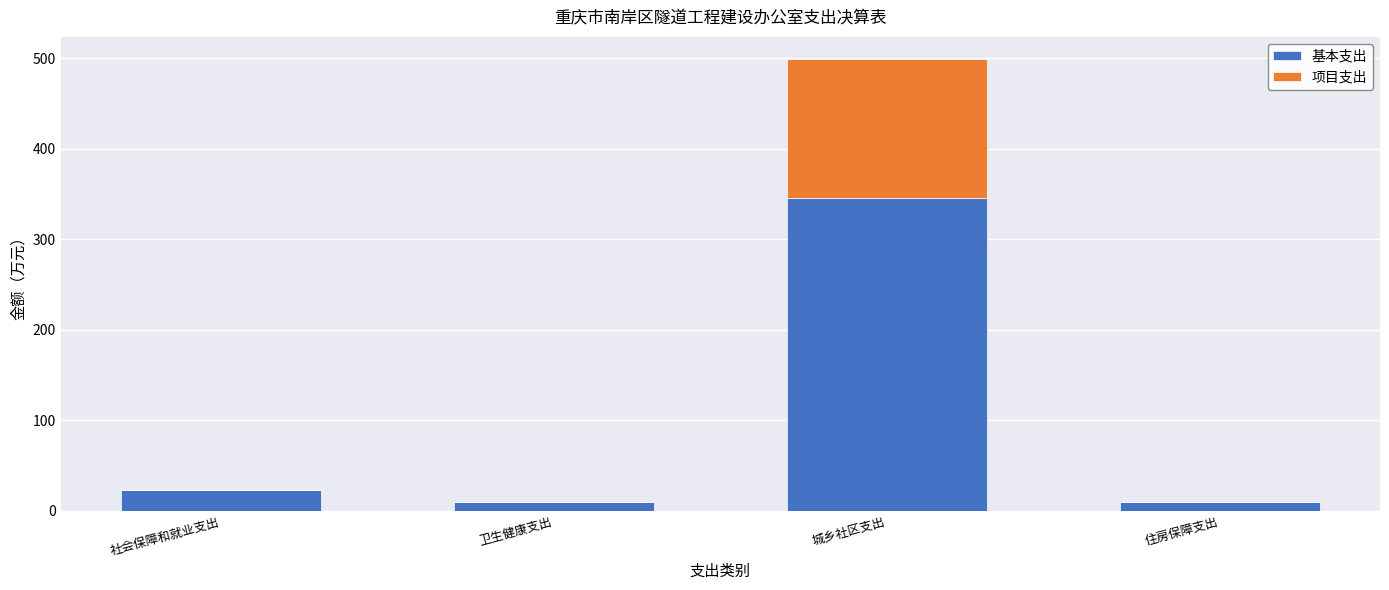

At which label is 基本支出 closest to 177?

社会保障和就业支出